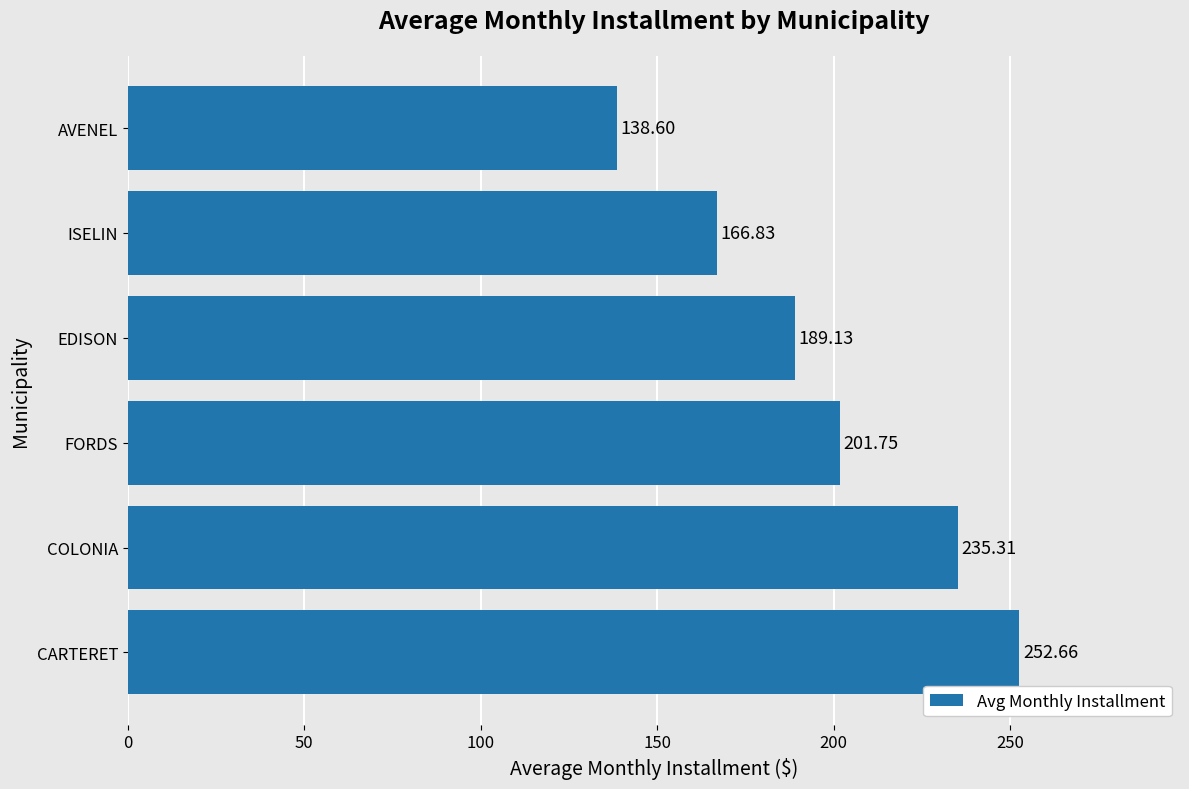

What is the difference between the maximum and minimum values?

114.1